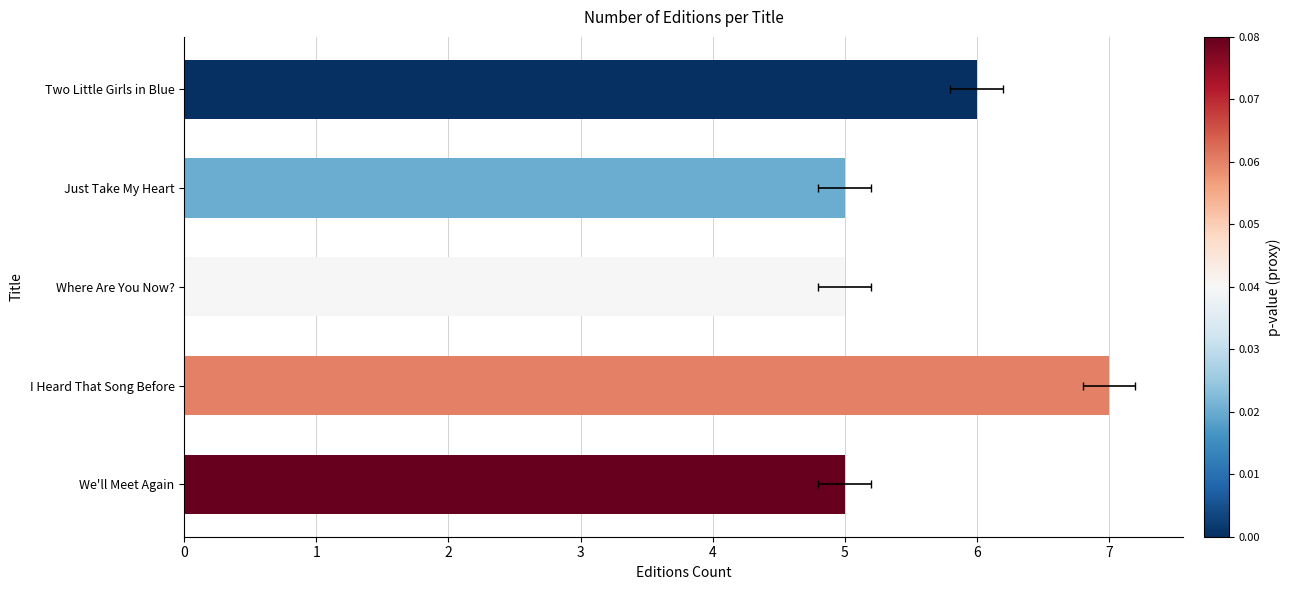

What is the greatest value displayed?

7